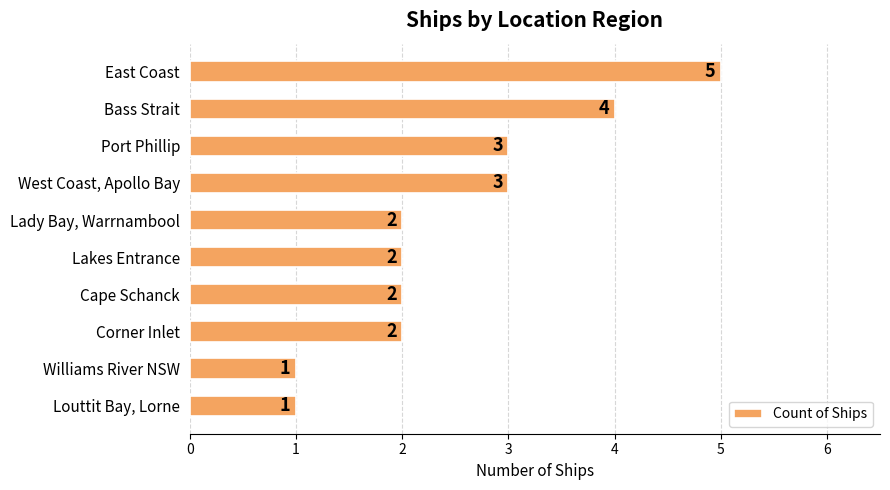

Count the number of categories in the chart.

10